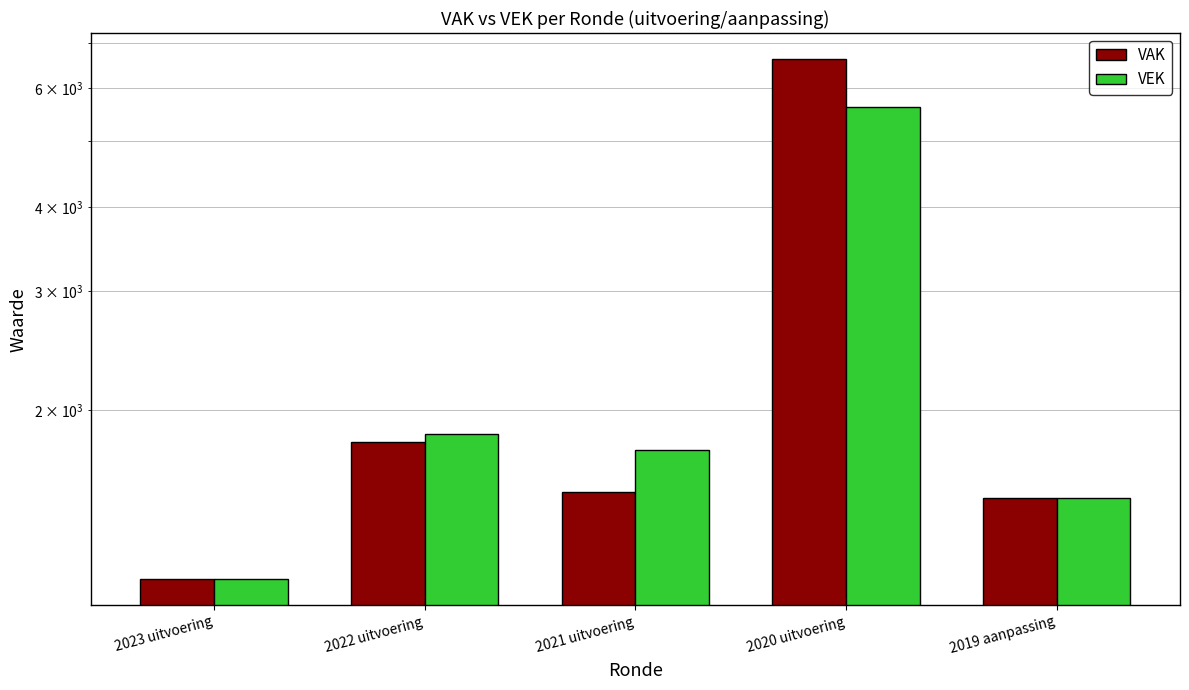

Reading left to right, what are all the values shown in this chart?

VAK: 2023 uitvoering=1126	2022 uitvoering=1798	2021 uitvoering=1517	2020 uitvoering=6617	2019 aanpassing=1484
VEK: 2023 uitvoering=1126	2022 uitvoering=1846	2021 uitvoering=1751	2020 uitvoering=5611	2019 aanpassing=1484